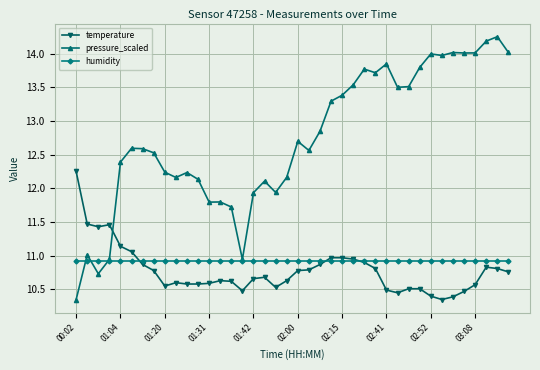

True or false: temperature has more than 1 interior local peaks.

True